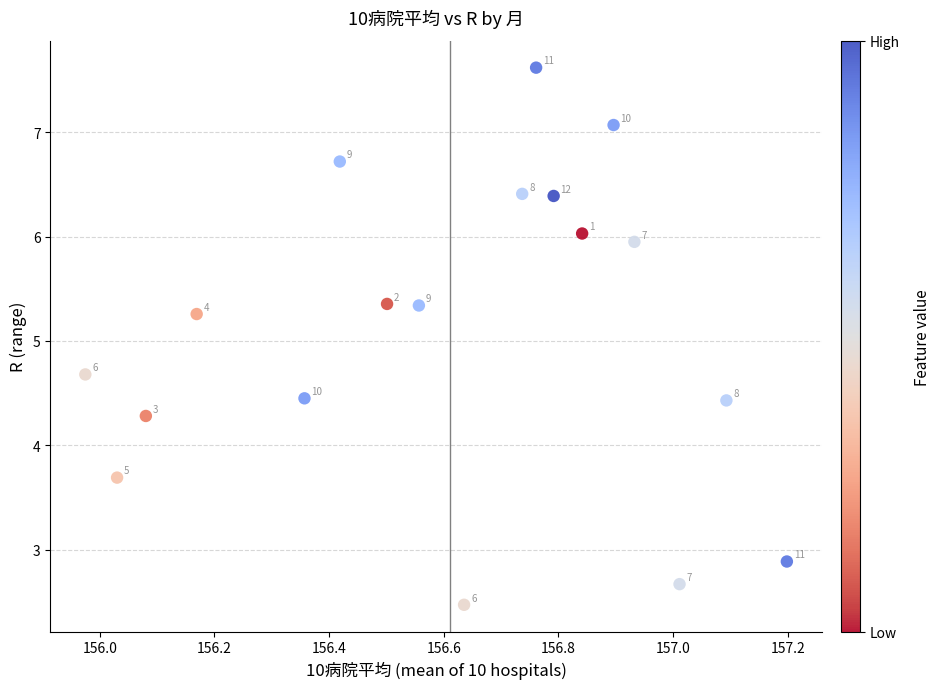

What Y value in the scatter plot is closest to 5?

5.3